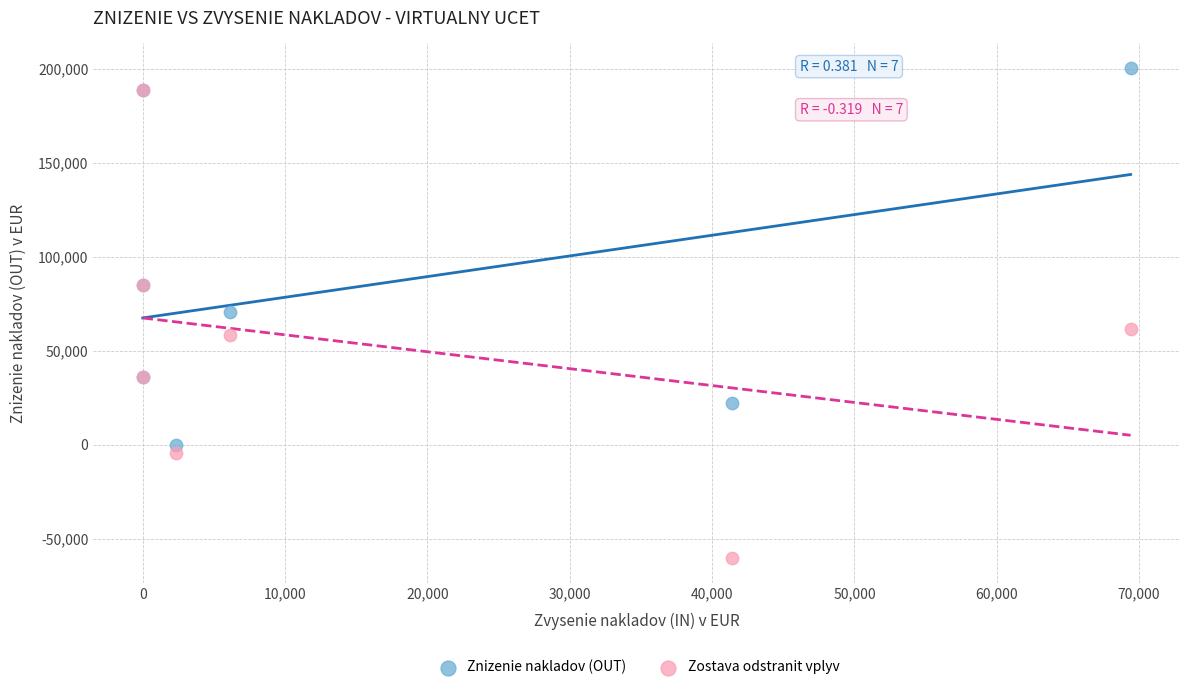

Which series reaches the maximum Y coordinate?

Znizenie nakladov (OUT)